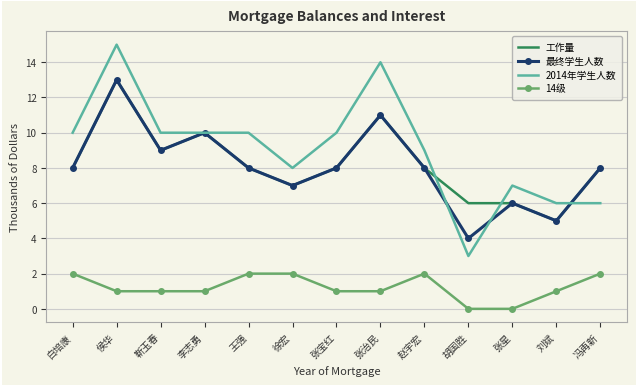

True or false: 最终学生人数 has more than 1 interior local peaks.

True